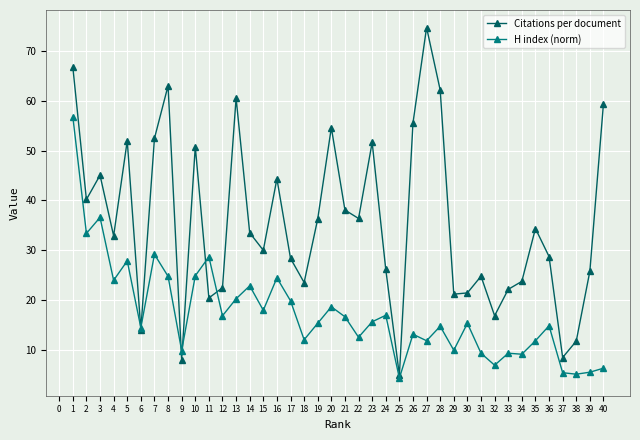

How many distinct data groups are displayed?

2